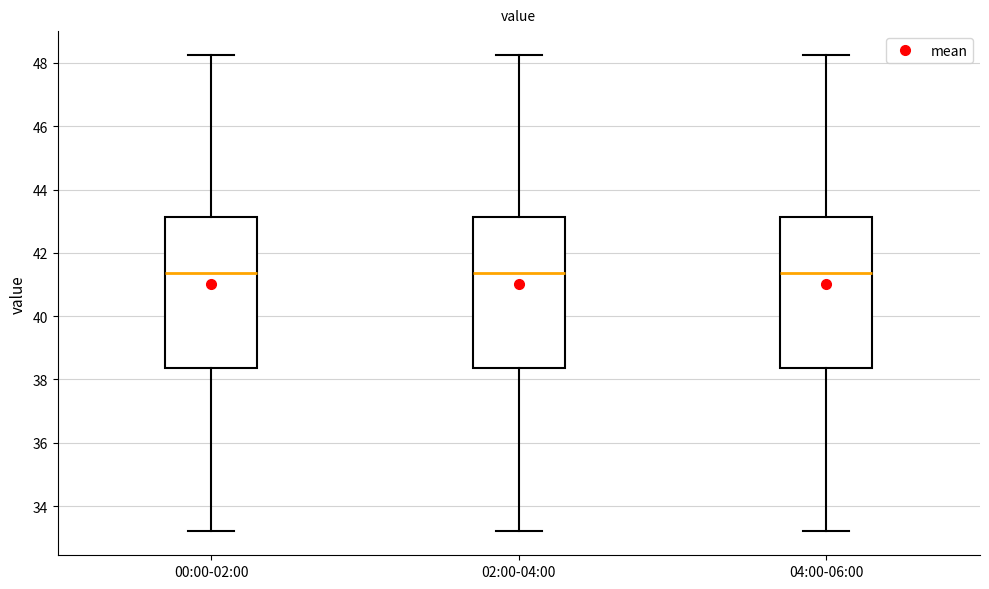

Reading left to right, transcribe this box plot: for each box, give where its median line is, the range the box spans, and where its two whiskers end, as read against the y-axis. The values are not printed on the chart, so give them approximately, as read against the axis.

00:00-02:00: median 41.4, box 38.4 to 43.2, whiskers 33.2 to 48.2
02:00-04:00: median 41.4, box 38.4 to 43.2, whiskers 33.2 to 48.2
04:00-06:00: median 41.4, box 38.4 to 43.2, whiskers 33.2 to 48.2